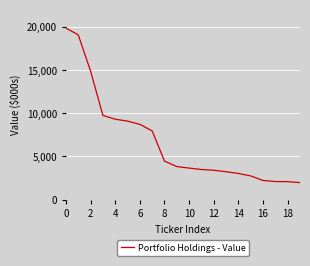

What is the minimum value shown in the chart?

1976